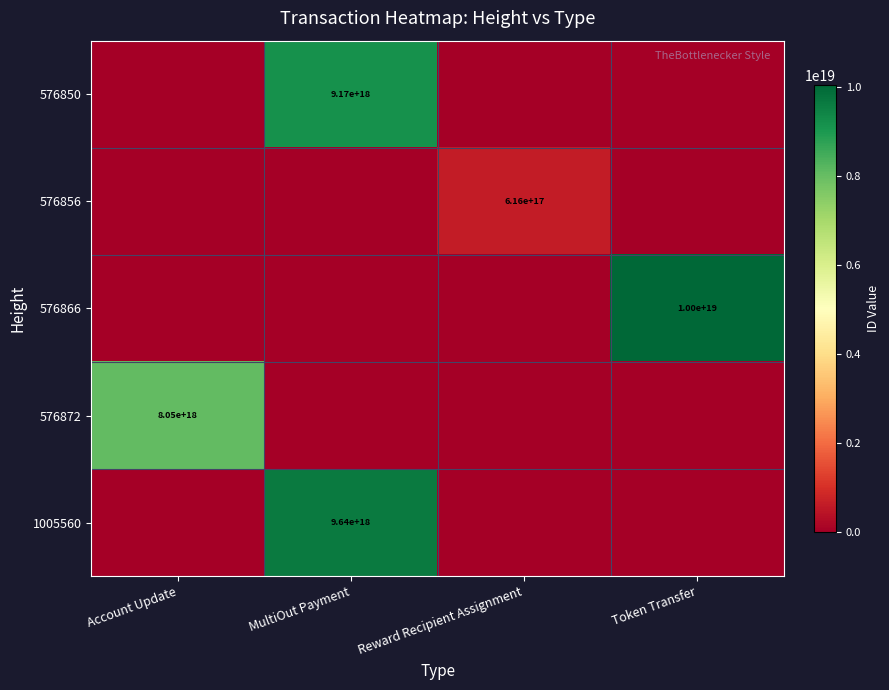

What is the spread (max minus min) of values at Reward Recipient Assignment?

615966389992989952